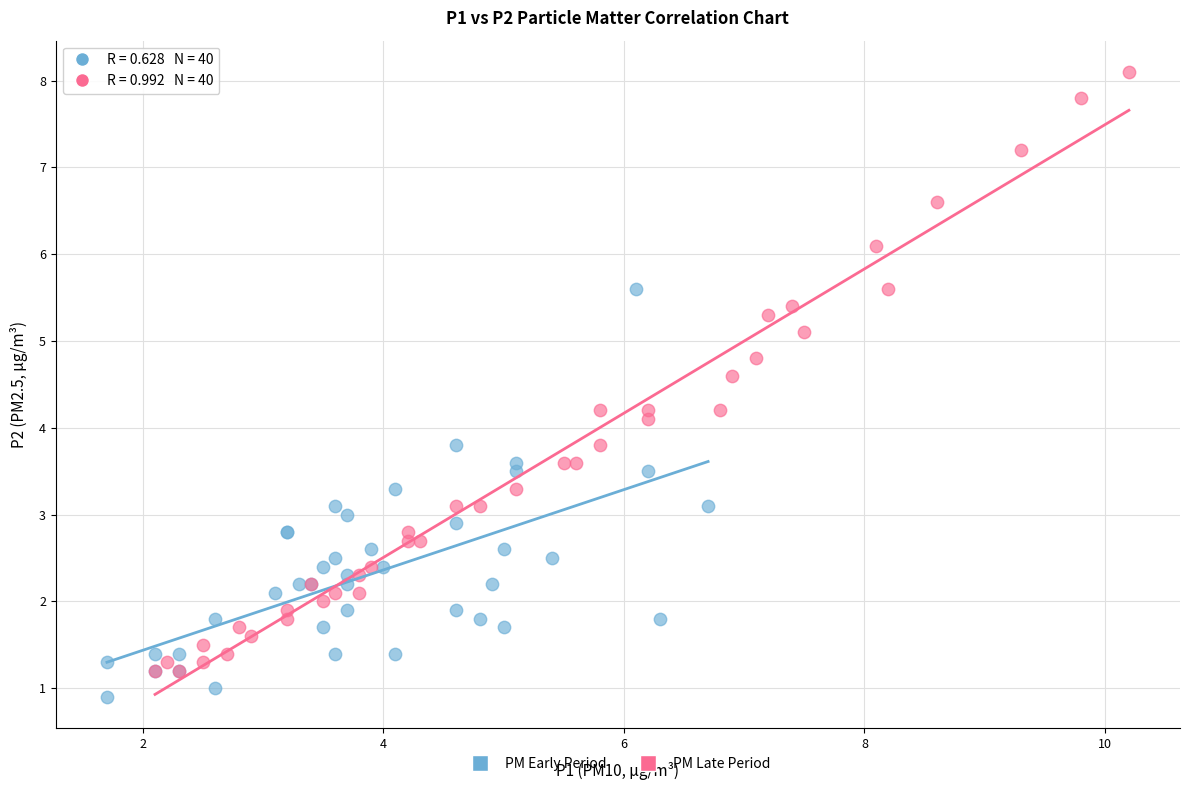

Which series has the widest spread of Y values?

PM Late Period